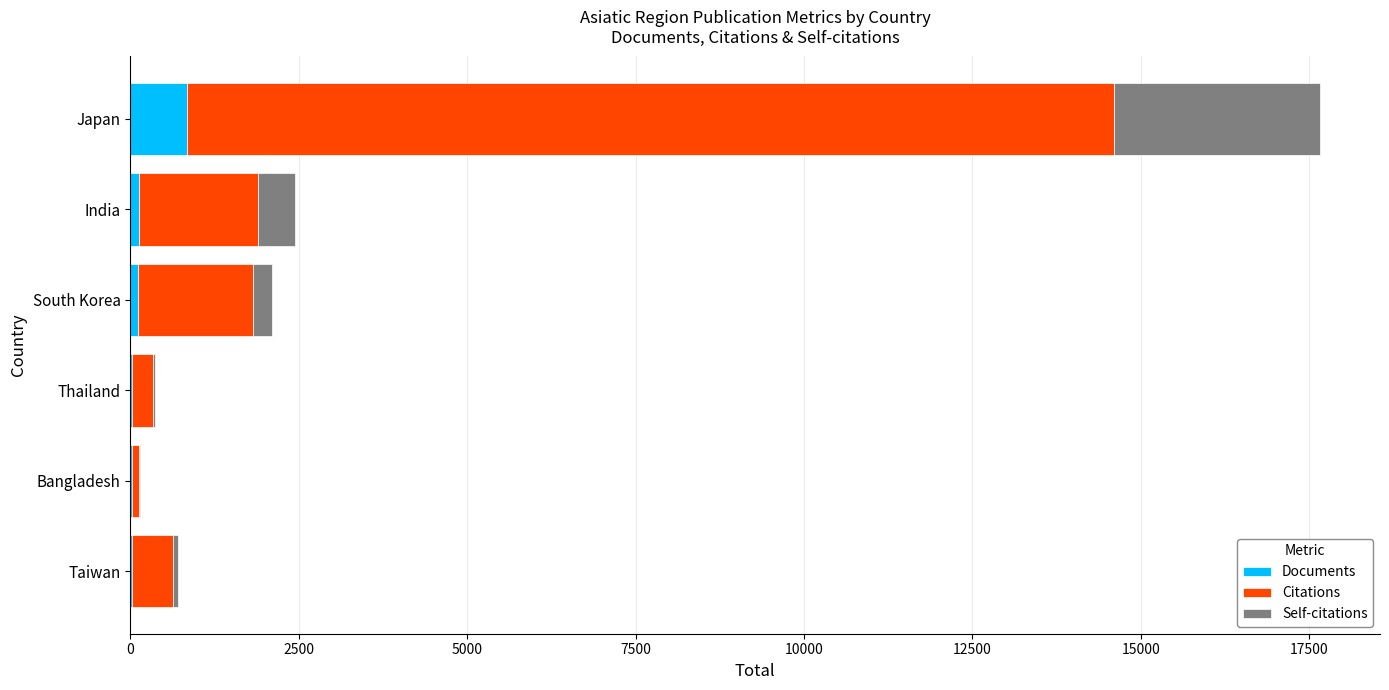

What is the sum of all Documents values?

1151